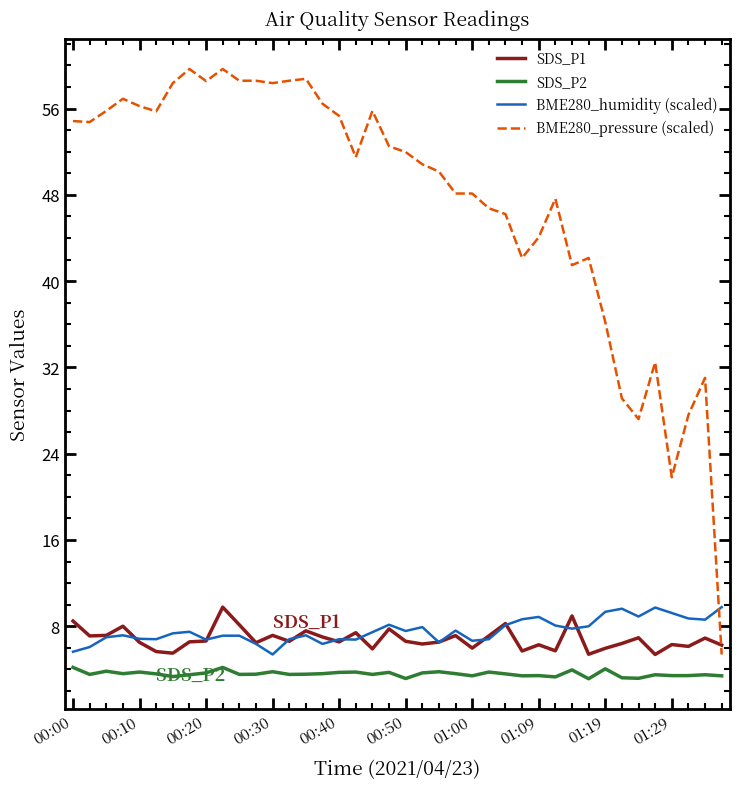

What is the average value of the SDS_P1 series?

6.8